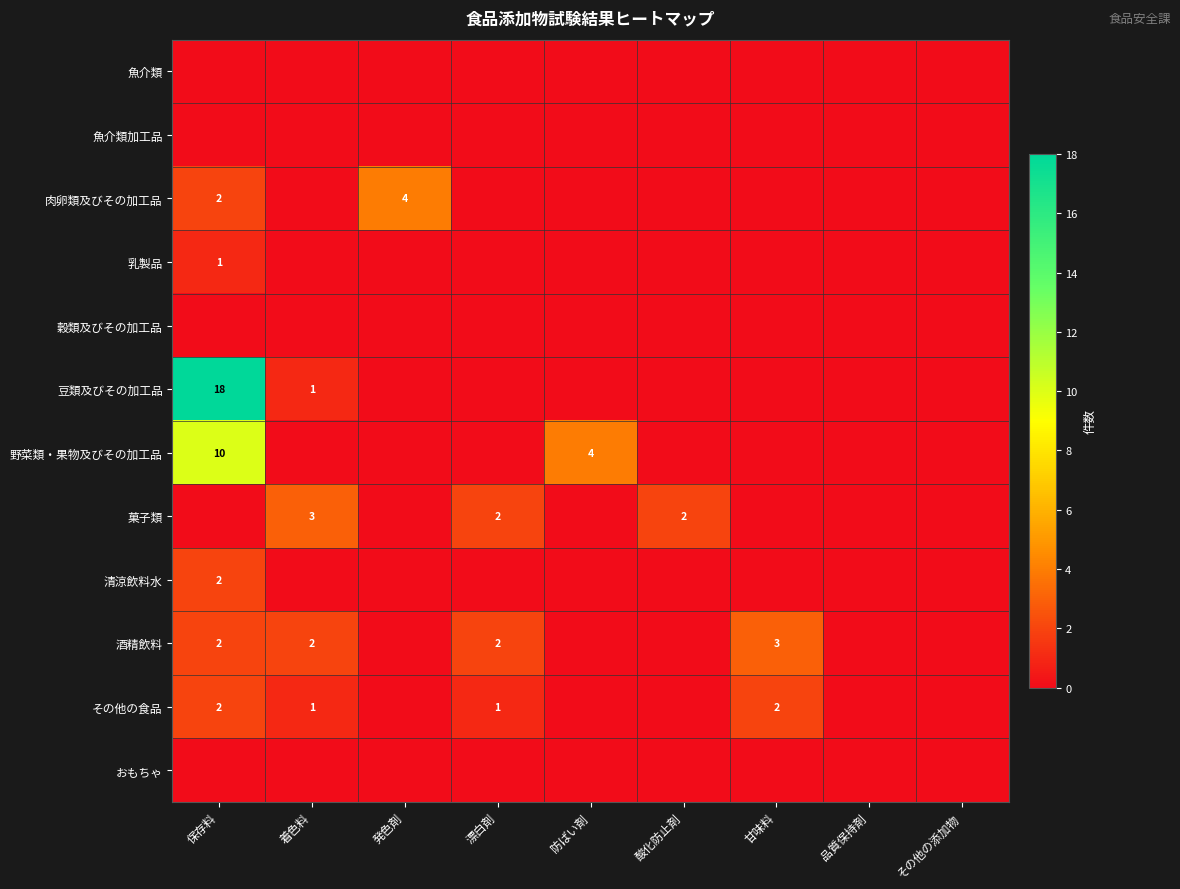

At which category is the sum across all series the highest?

保存料